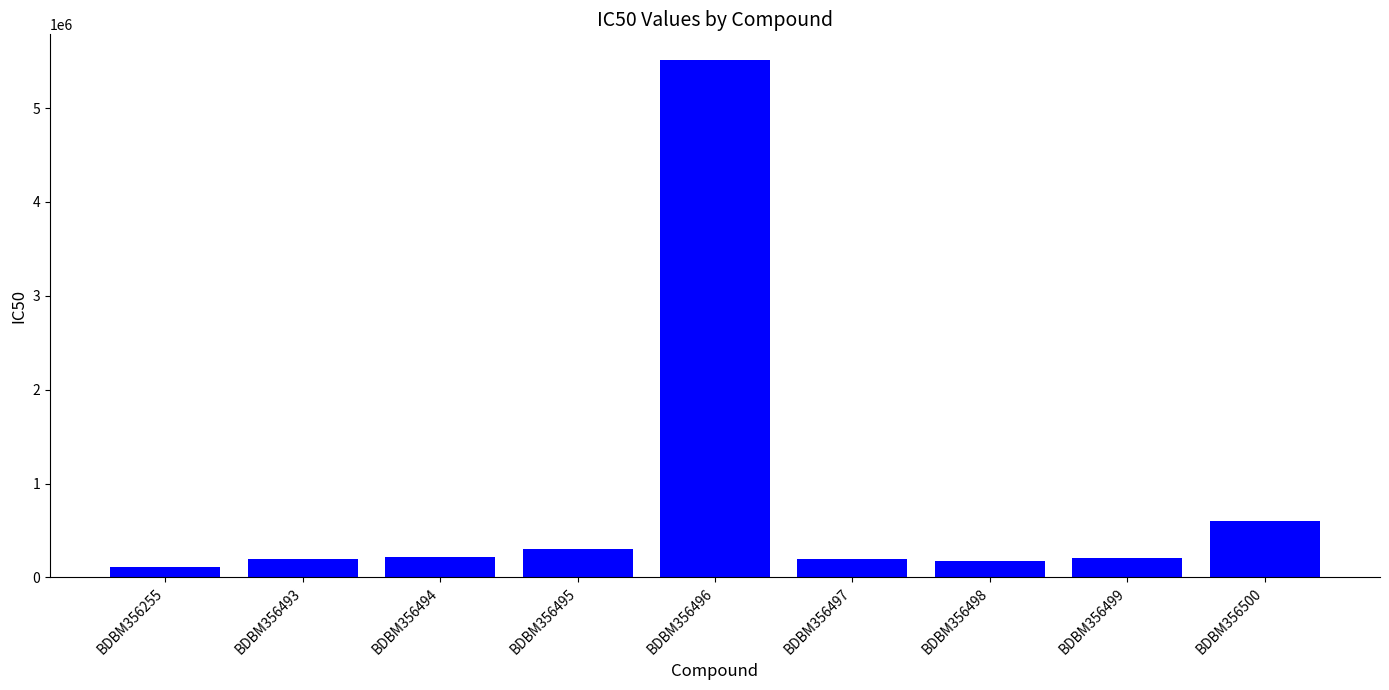

How many bars are there in total?

9